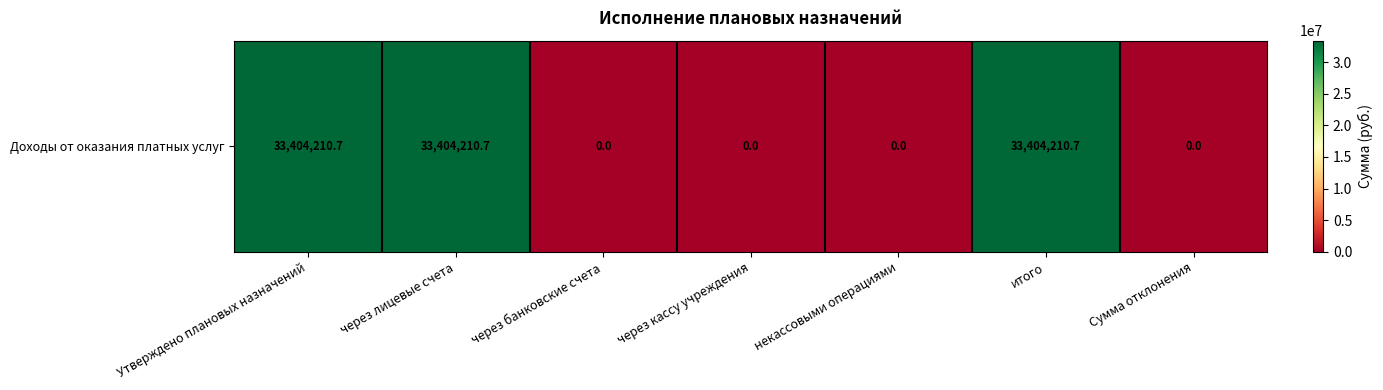

Where is the data nearest to the value 16702105?

через банковские счета